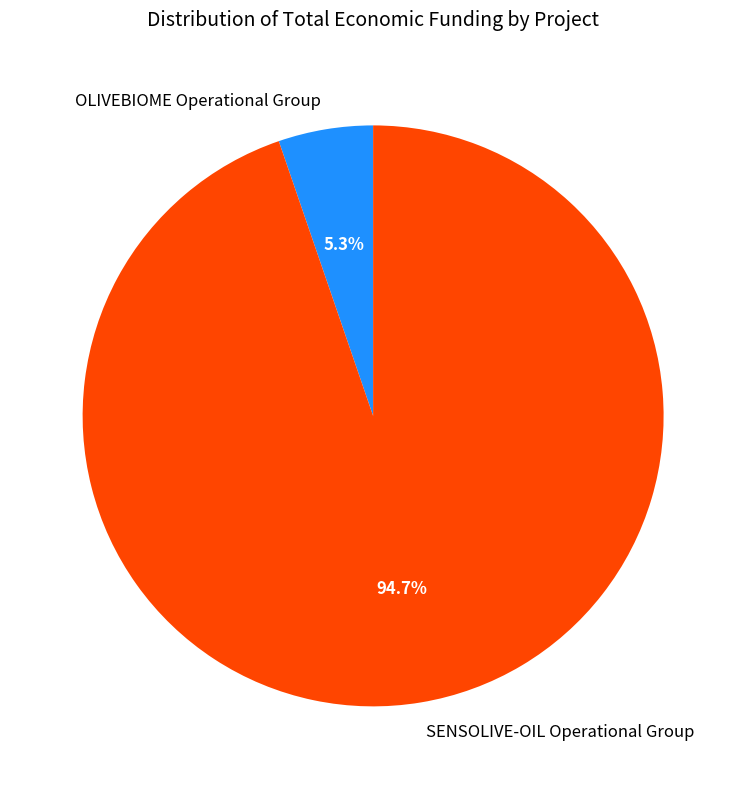

Between SENSOLIVE-OIL Operational Group and OLIVEBIOME Operational Group, which is larger?

SENSOLIVE-OIL Operational Group